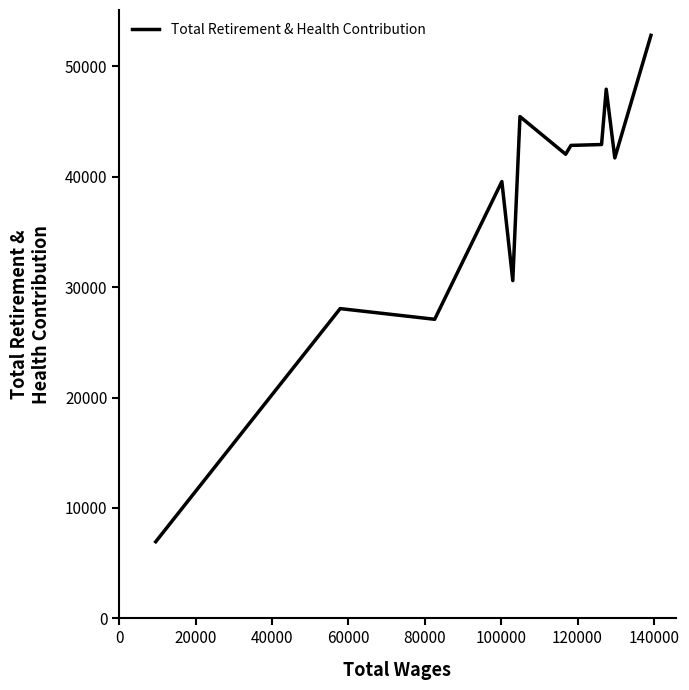

True or false: there are more than 2 points higher than both neighbors.

True